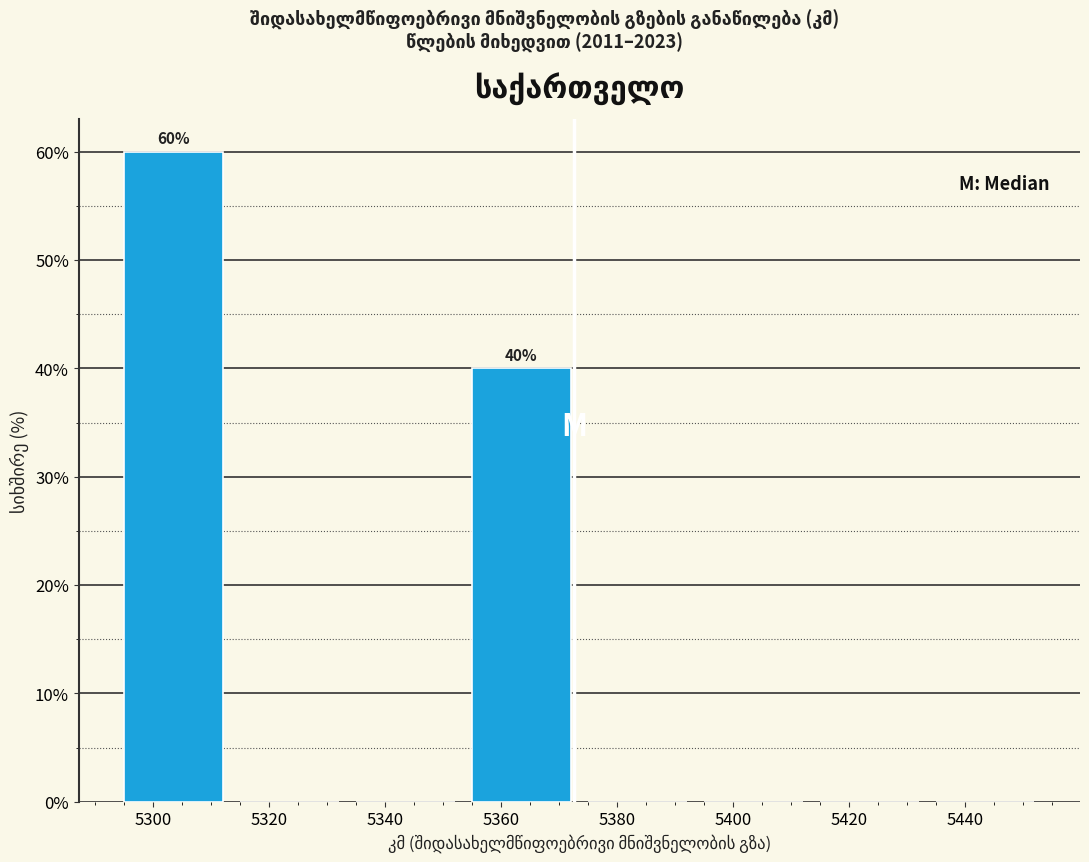

Which range on the x-axis has the tallest bar?

5295 to 5315